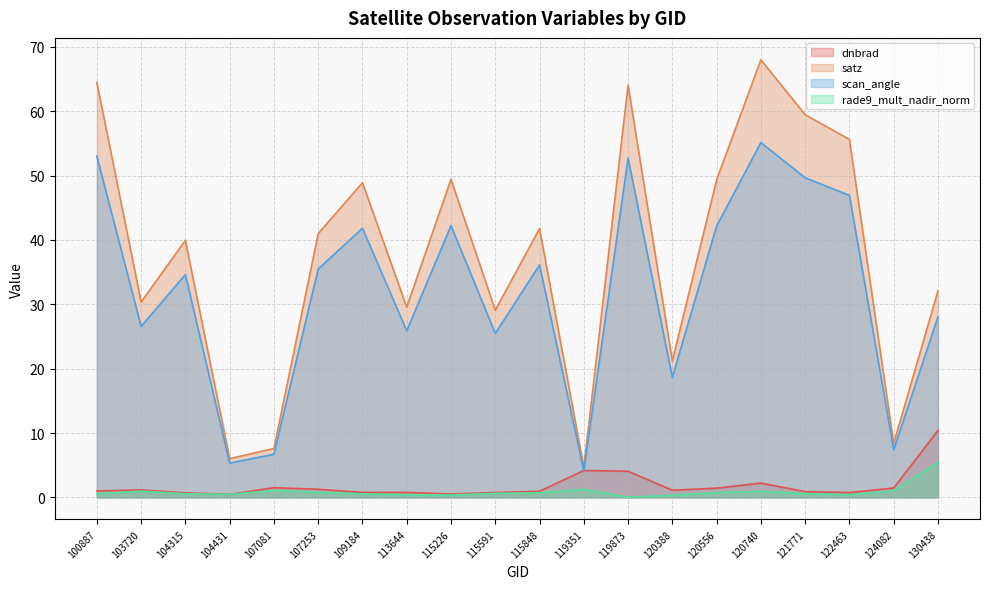

How many data points in scan_angle are less than 35?

10